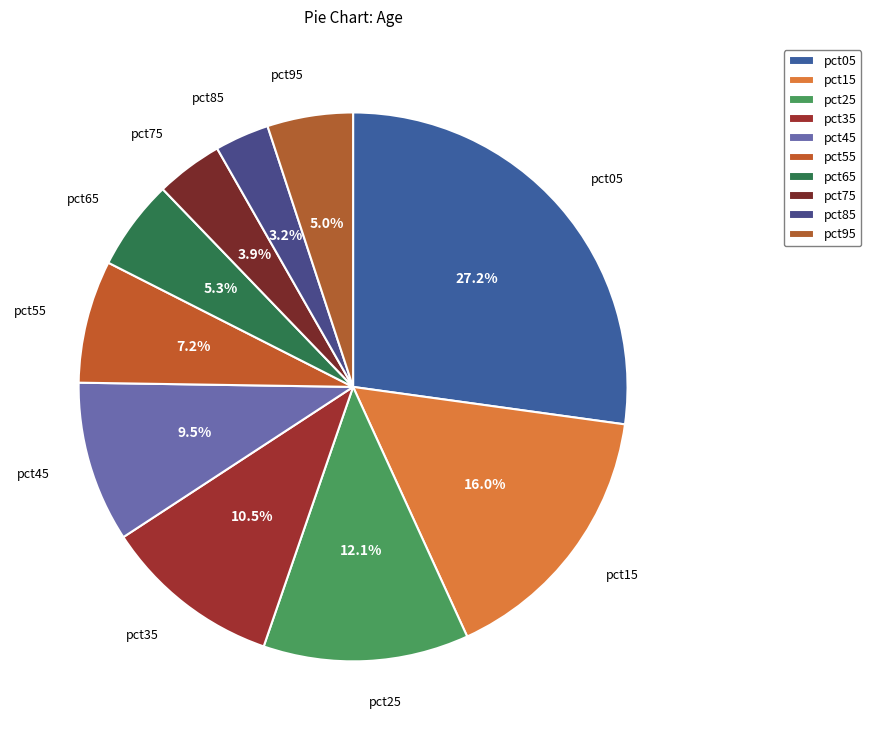

How much of the chart is everything except pct25?

87.9%